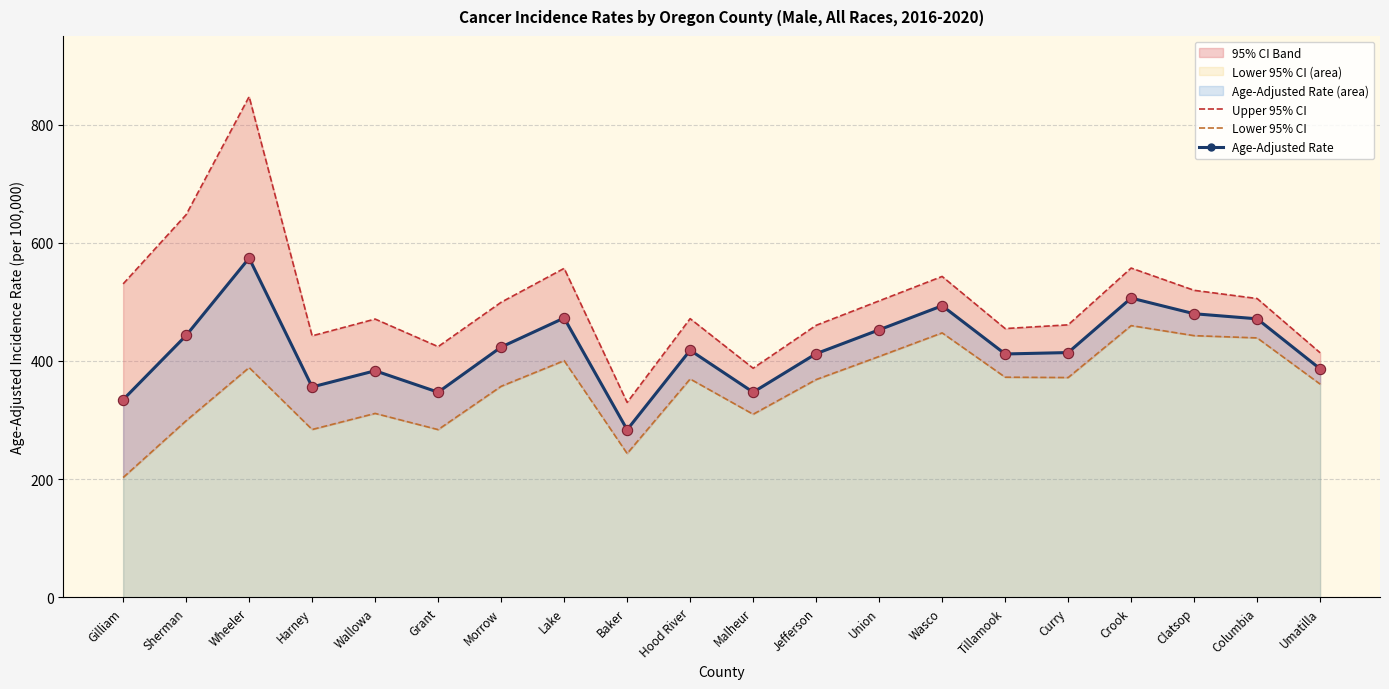

Which category has the highest value in the Age-Adjusted Rate series?

Wheeler